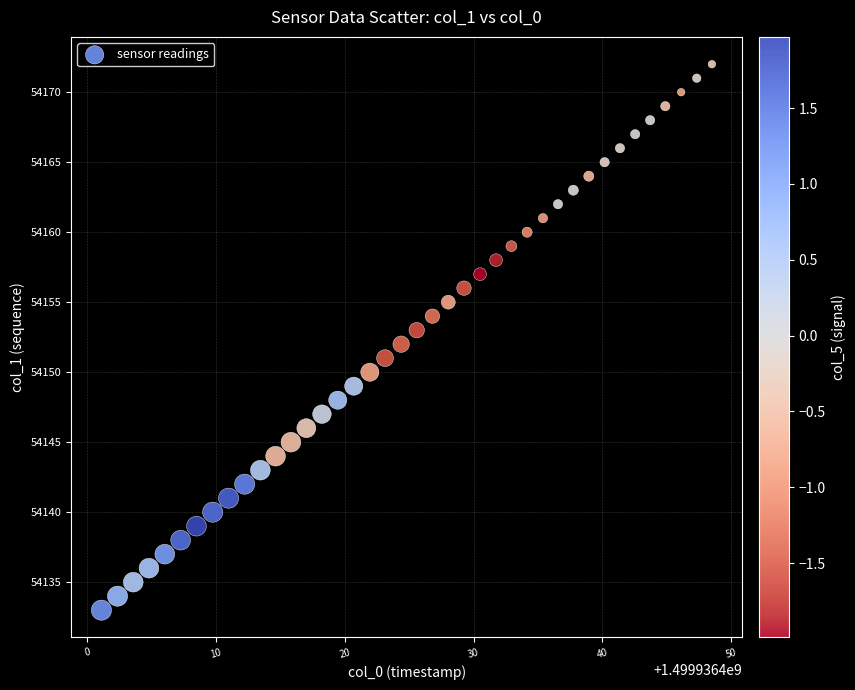

What is the range of Y values (max minus min)?

39